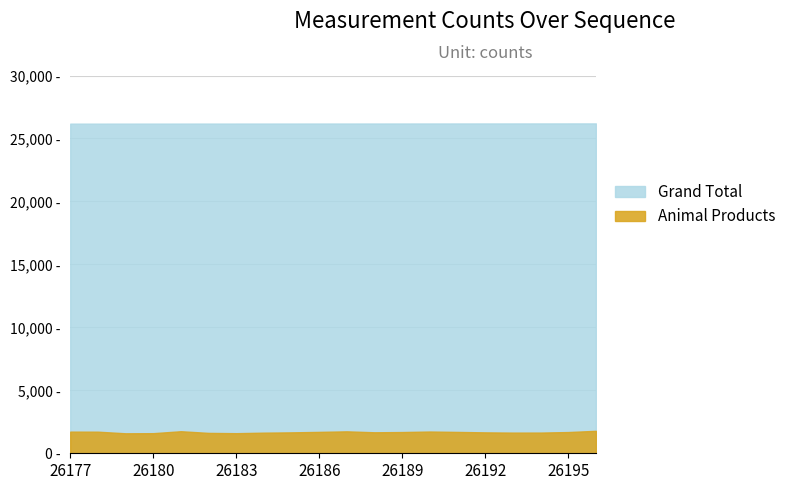

Which series changed the most between 26183 and 26195?

Animal Products